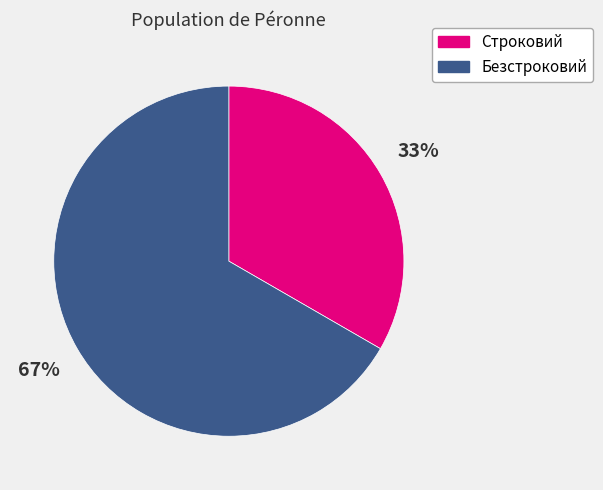

Which slice is the largest?

Безстроковий